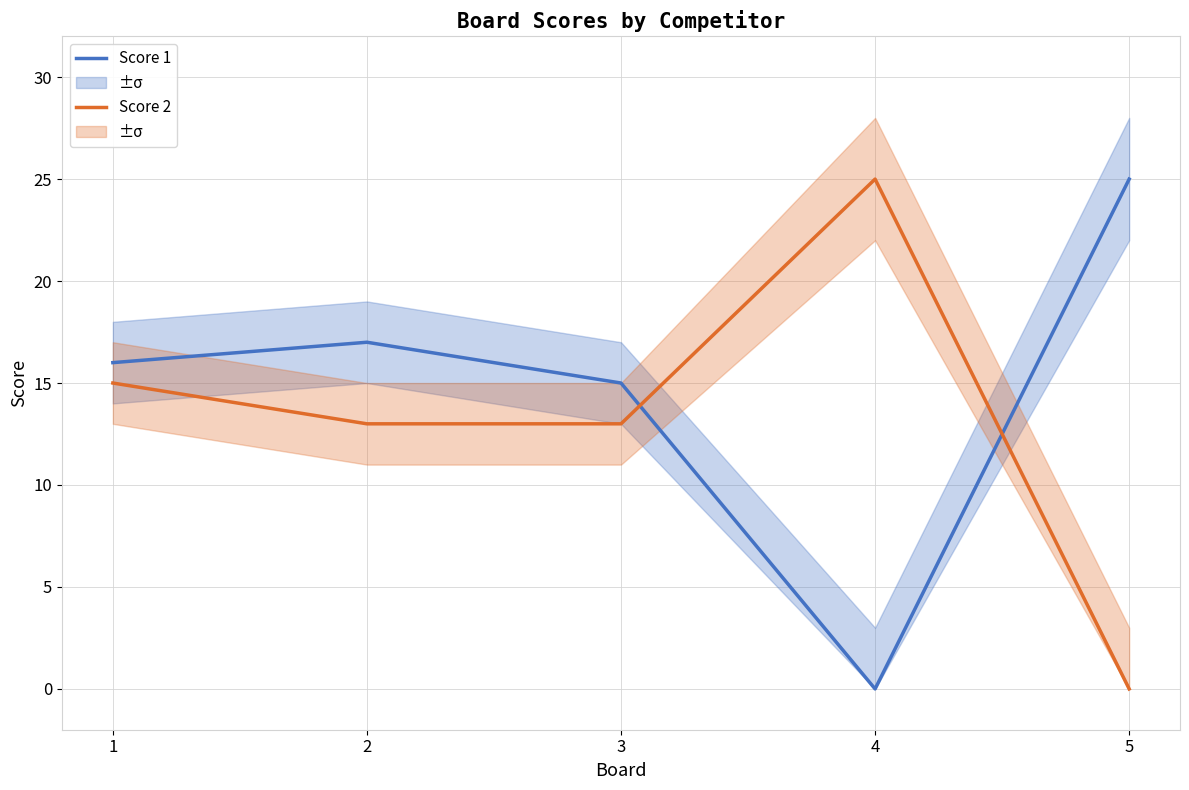

Between which two adjacent categories do Score 1 and Score 2 first intersect?

3 and 4